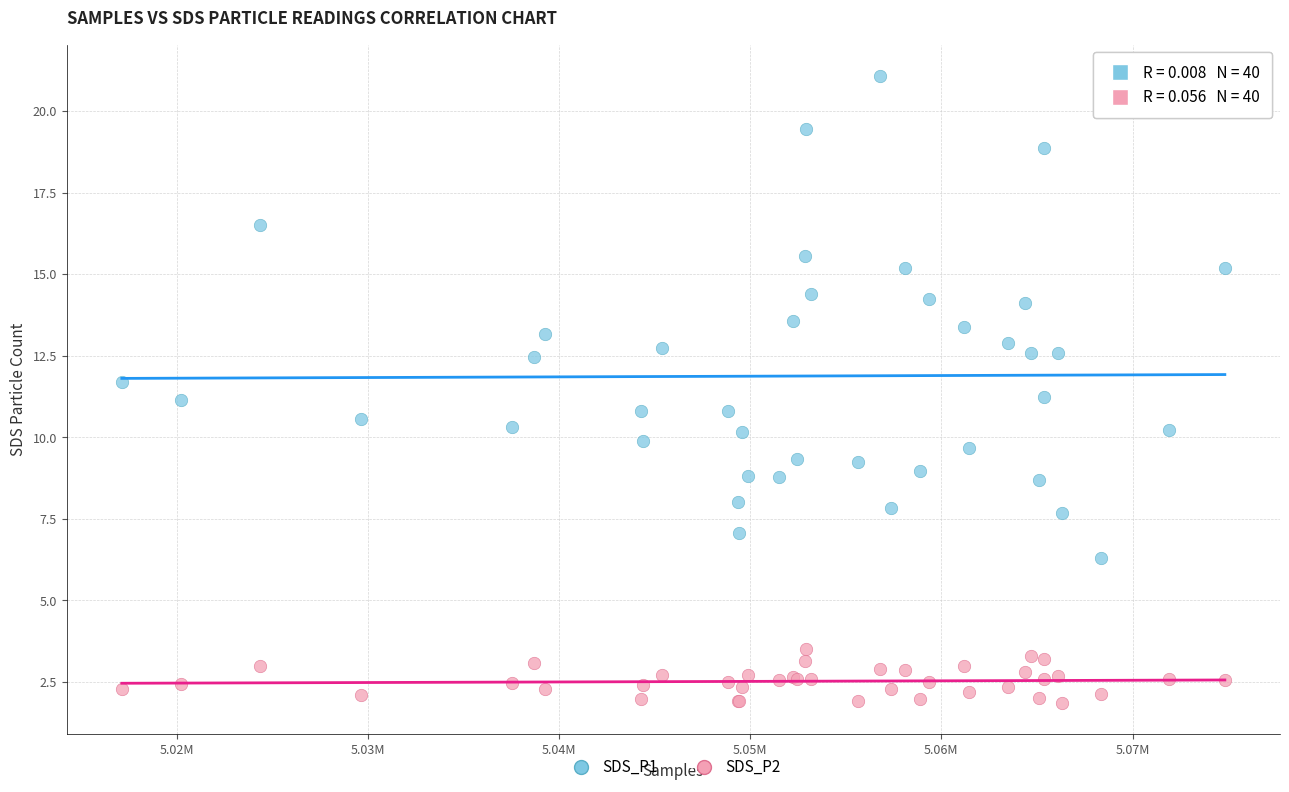

Which series contains the highest Y value?

SDS_P1